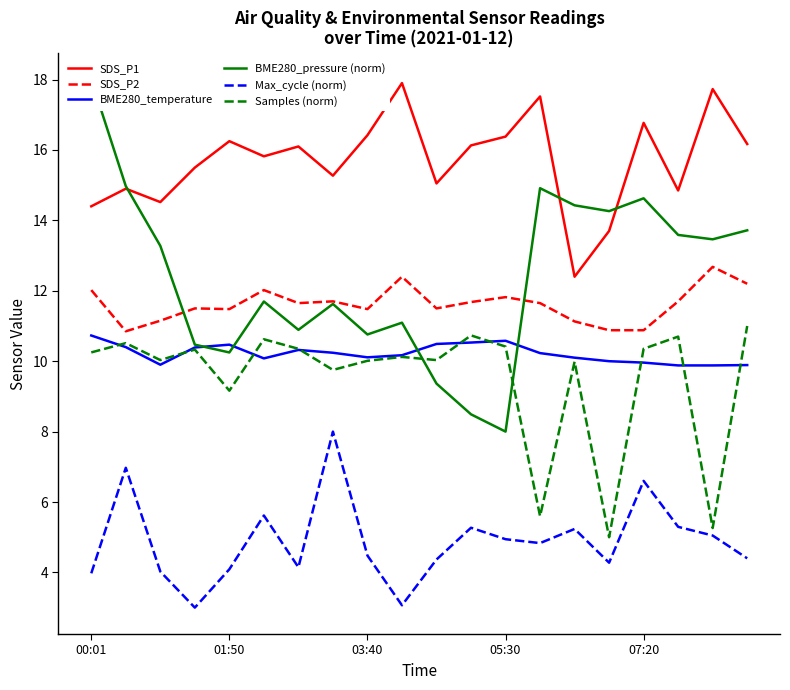

What is the value of the BME280_pressure (norm) point at the 13th from the left?

8.0